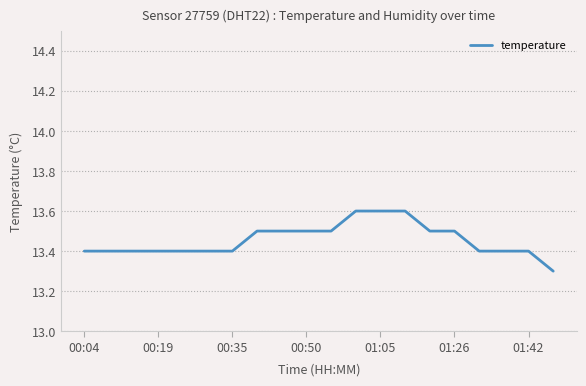

What is the greatest value displayed?

13.6